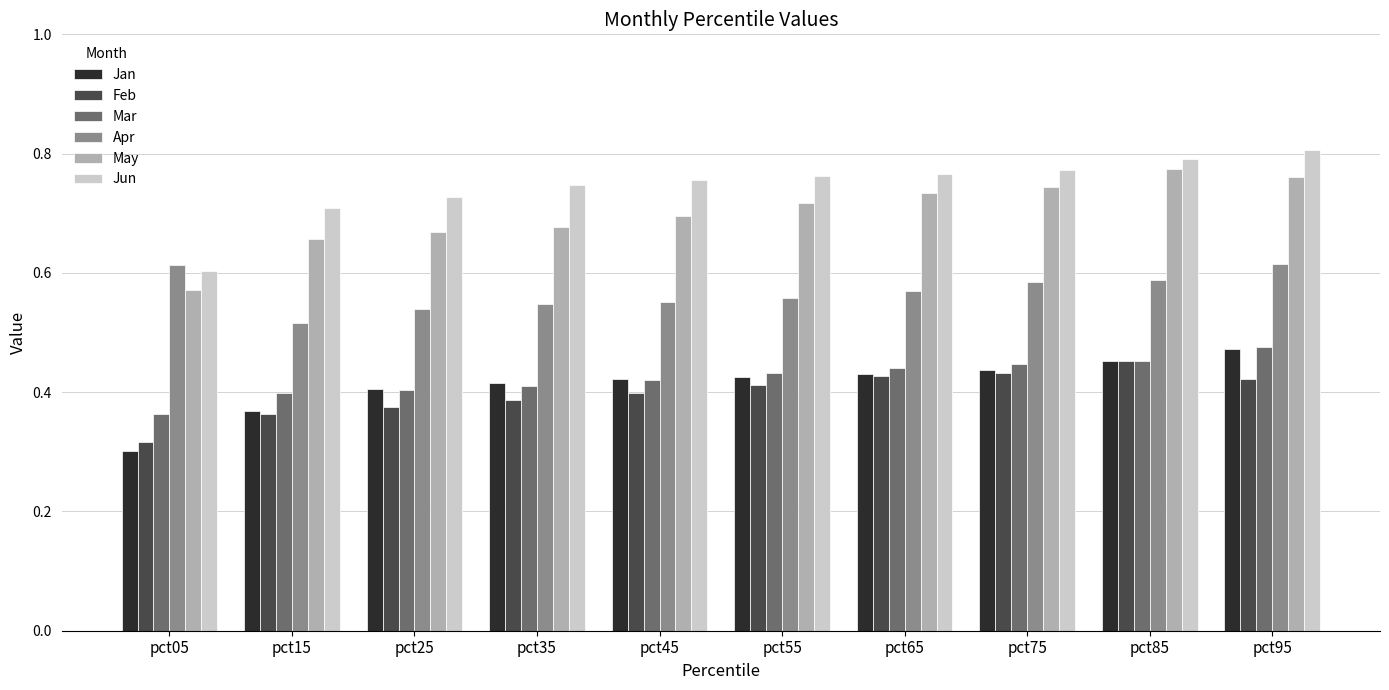

Count the number of categories in the chart.

10